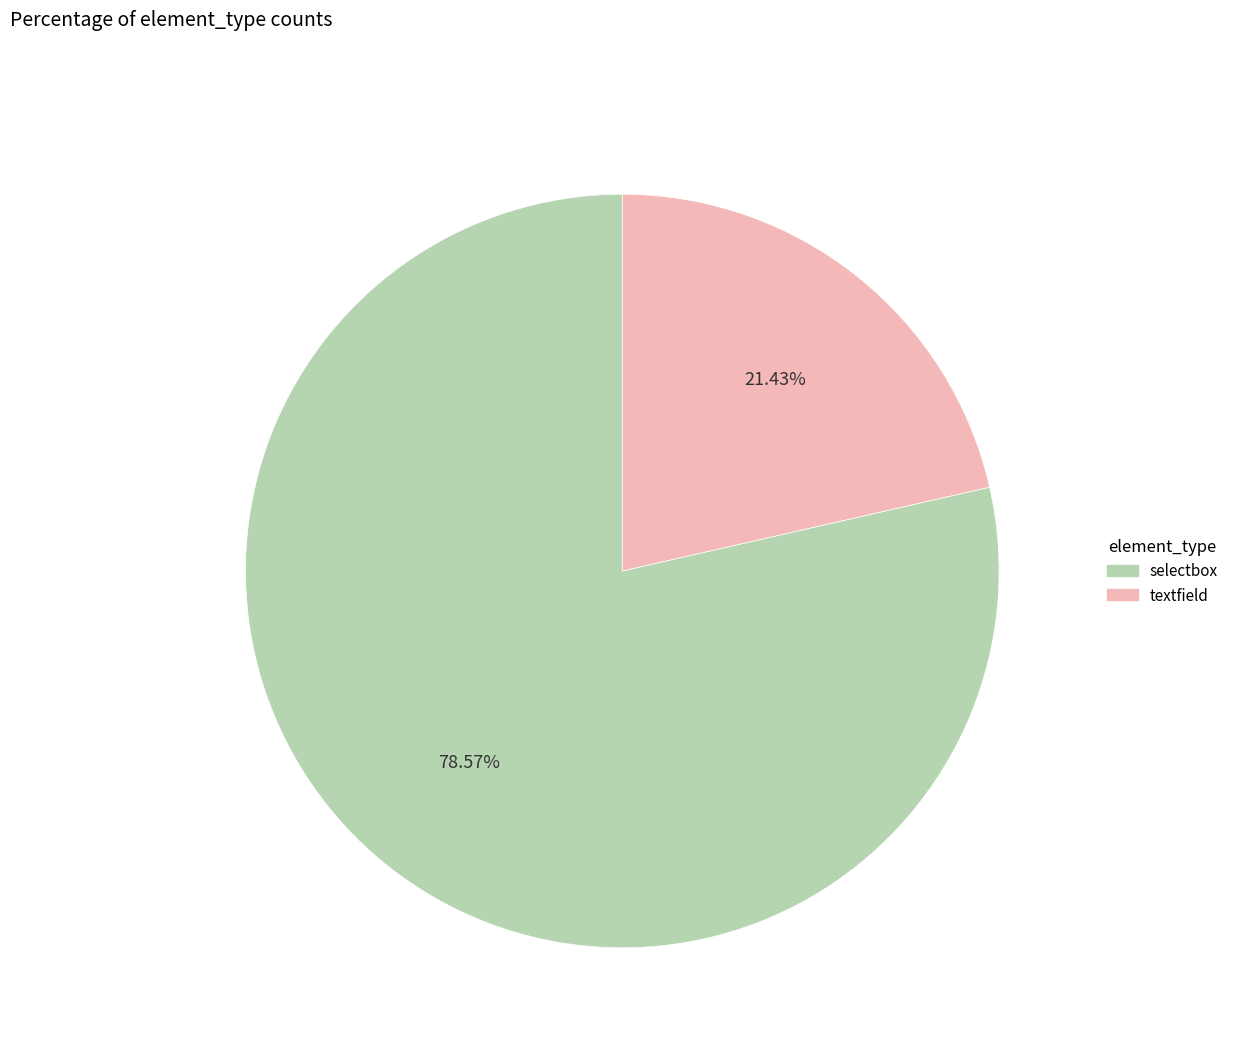

Which slice is the largest?

selectbox